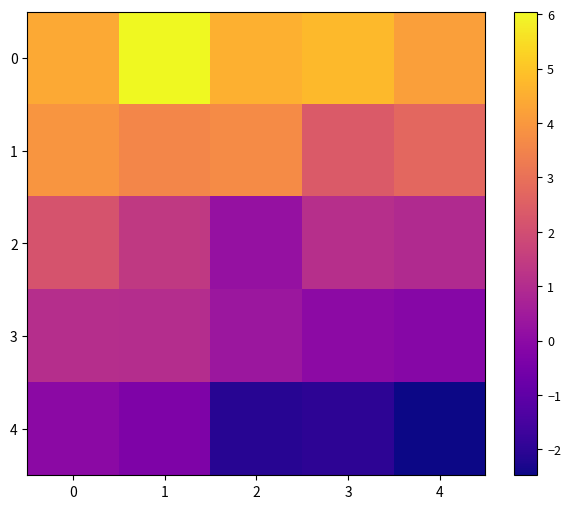

How many series are shown in this chart?

5